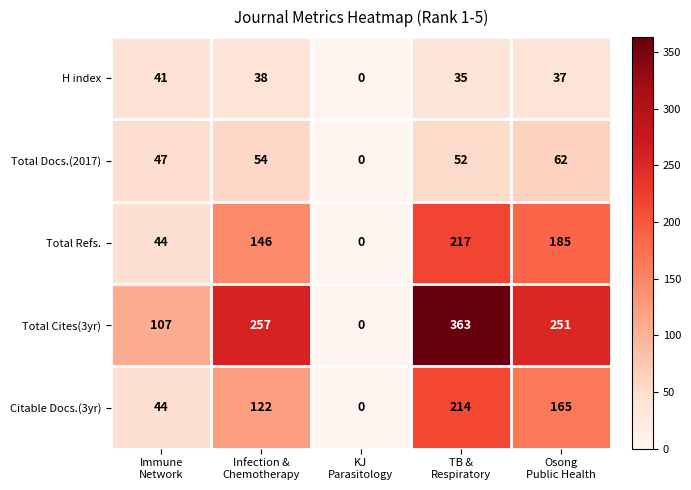

Reading right to left, transcribe all the data shown in this chart.

H index: 37	35	0	38	41
Total Docs.(2017): 62	52	0	54	47
Total Refs.: 185	217	0	146	44
Total Cites(3yr): 251	363	0	257	107
Citable Docs.(3yr): 165	214	0	122	44